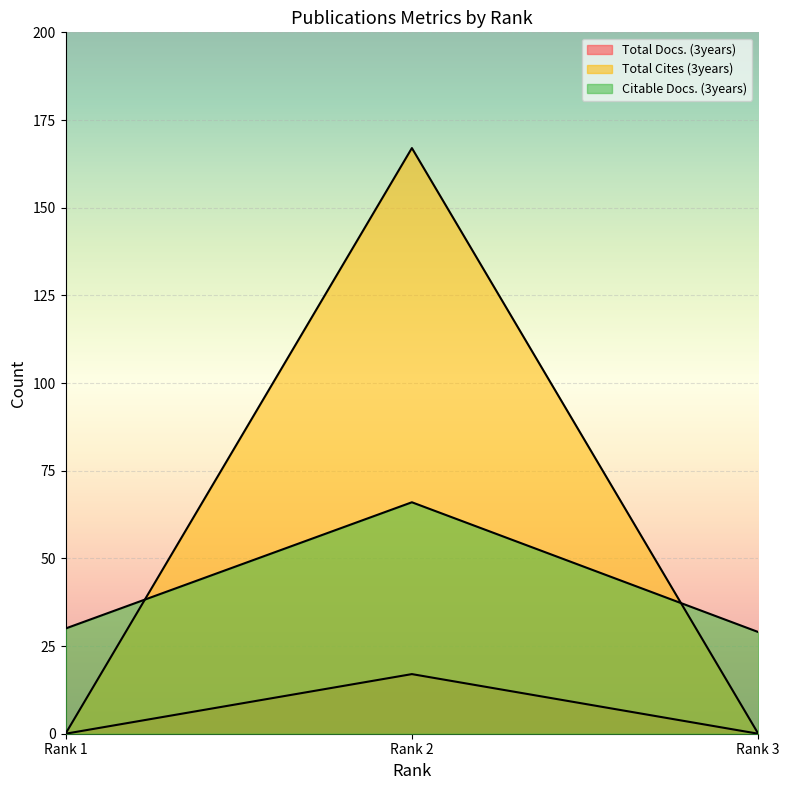

What is the total value across all series at Rank 1?

30